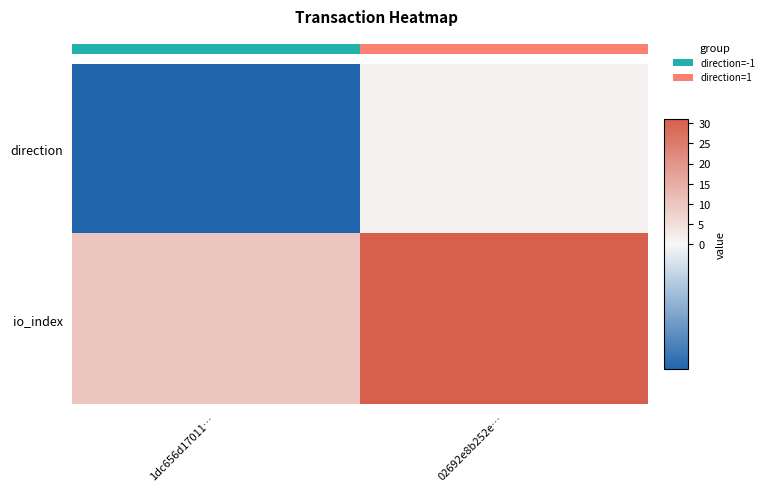

Is the value of io_index at 1dc656d17011… greater than the value of direction at 02692e8b252e…?

Yes